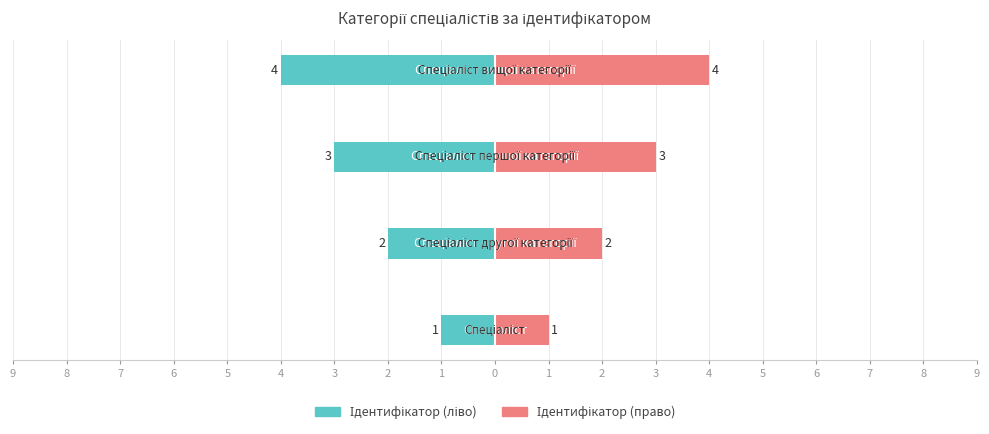

How many values in the Ідентифікатор (ліво) series are below -2?

2